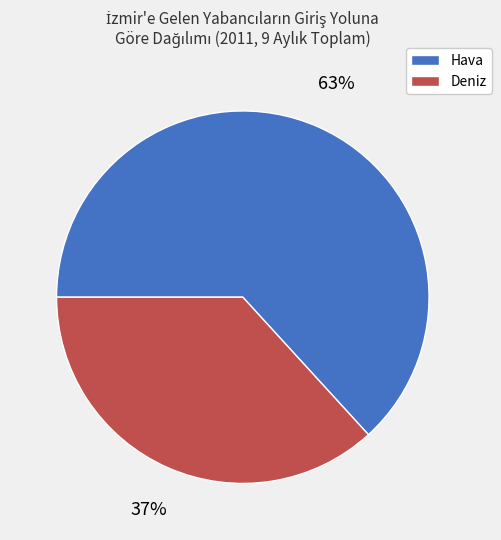

Is there any slice that represents more than half of the pie?

Yes